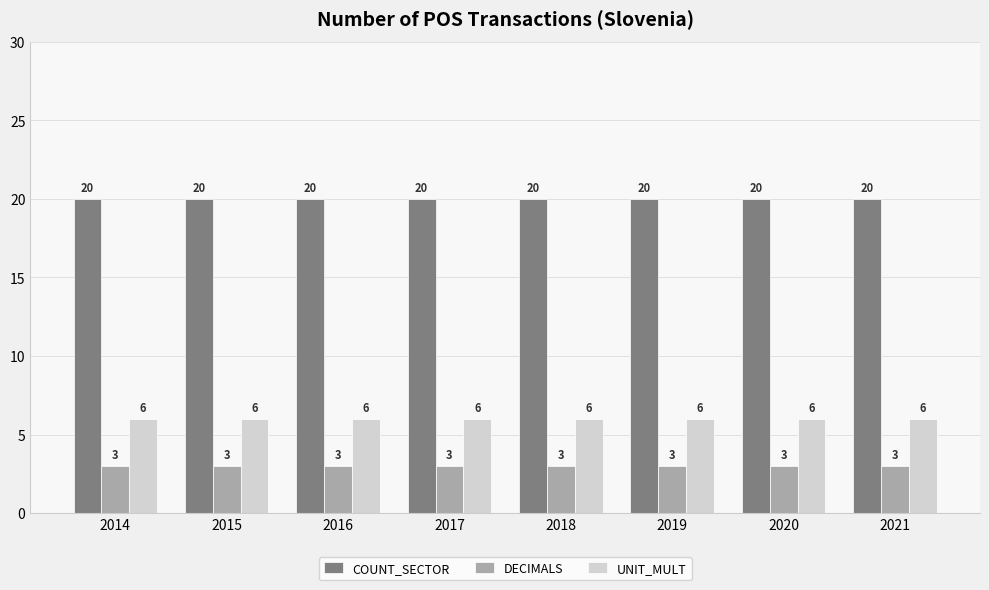

Is the value of UNIT_MULT at 2017 greater than the value of DECIMALS at 2014?

Yes